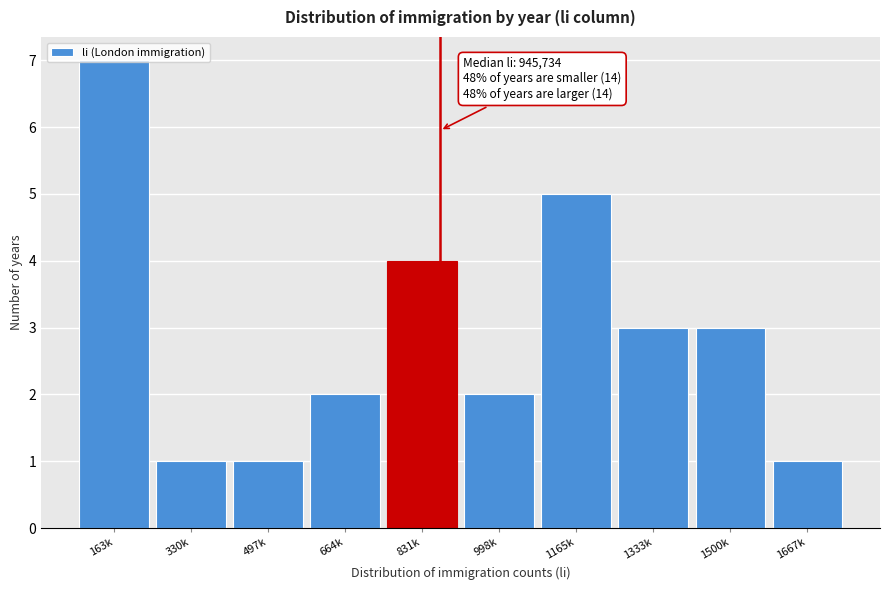

Read the value at 1500k.

3